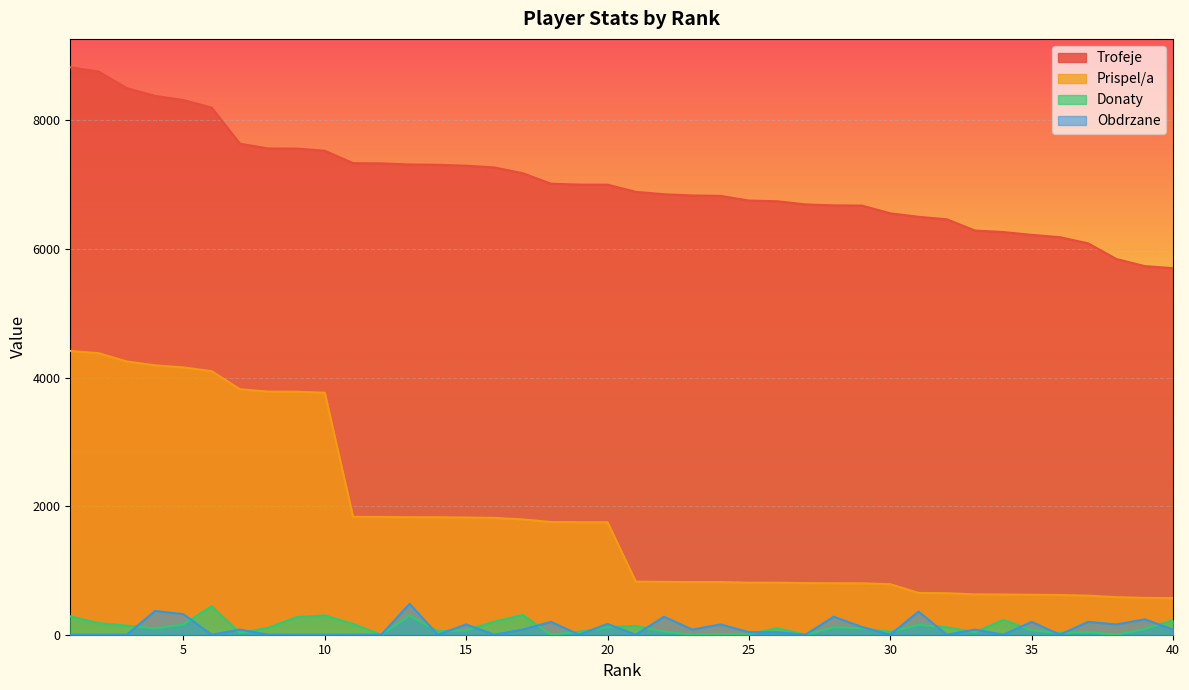

At which category does Obdrzane reach its first local valley?

6